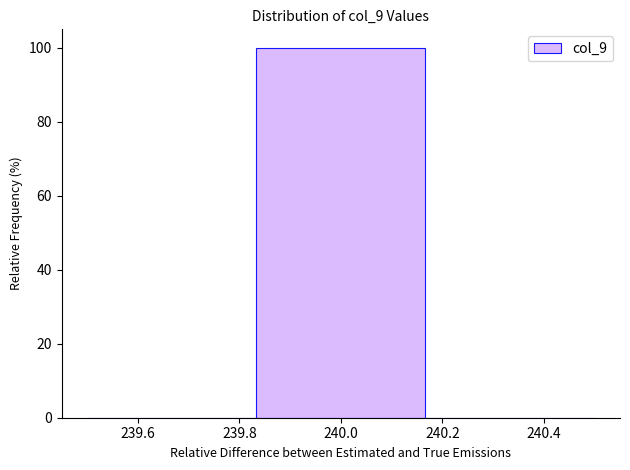

Reading left to right, list every bar in this chart as the range it spans on the x-axis followed by its height. Neither the bar edges nor the heights are printed on the chart, so give them approximately, as read against the axes.

239.50 to 239.84: 0
239.84 to 240.16: 100
240.16 to 240.50: 0